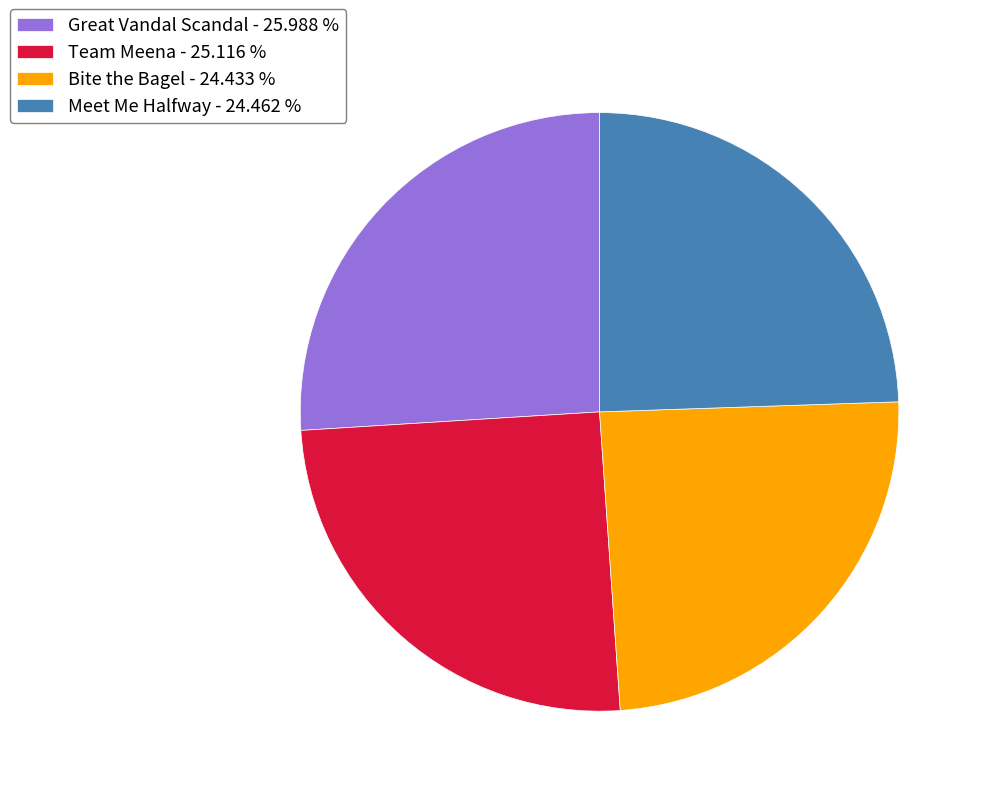

Which slice is the largest?

Great Vandal Scandal